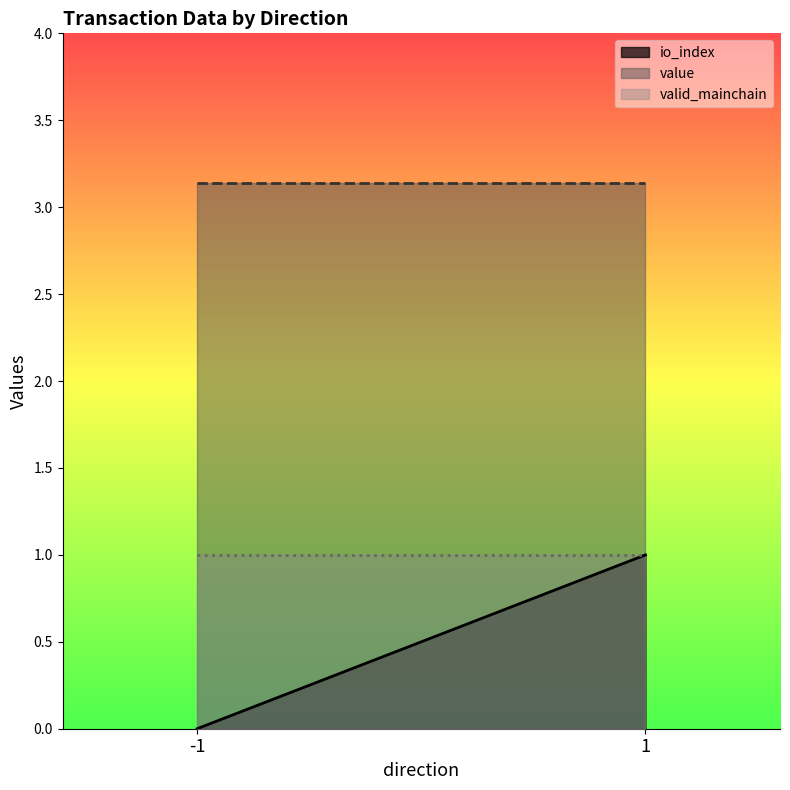

List the labels in order of io_index value, smallest first.

-1, 1